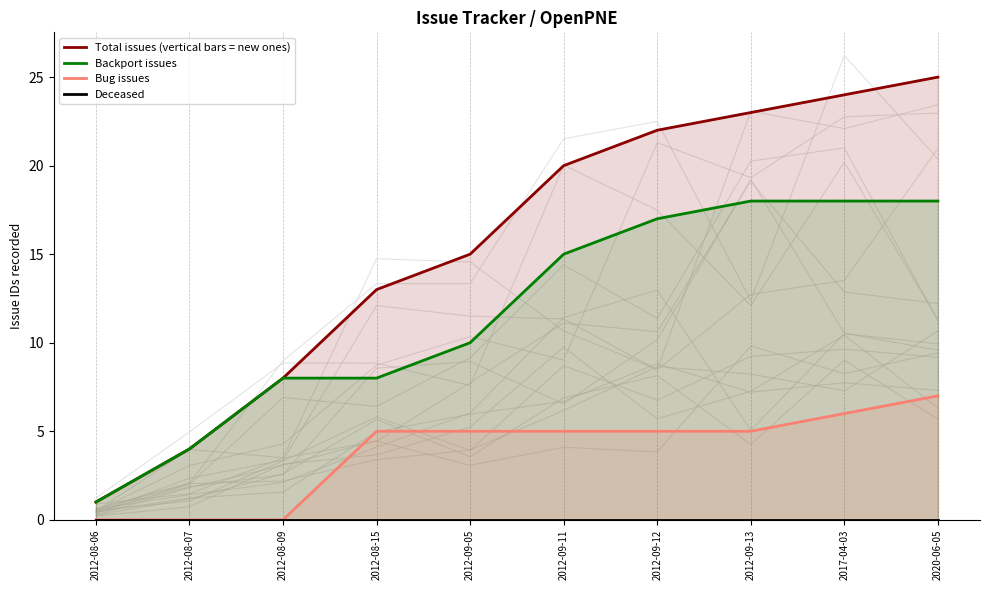

Reading left to right, list all the values displayed in this chart.

Total issues (vertical bars = new ones): 2012-08-06=1	2012-08-07=4	2012-08-09=8	2012-08-15=13	2012-09-05=15	2012-09-11=20	2012-09-12=22	2012-09-13=23	2017-04-03=24	2020-06-05=25
Backport issues: 2012-08-06=1	2012-08-07=4	2012-08-09=8	2012-08-15=8	2012-09-05=10	2012-09-11=15	2012-09-12=17	2012-09-13=18	2017-04-03=18	2020-06-05=18
Bug issues: 2012-08-06=0	2012-08-07=0	2012-08-09=0	2012-08-15=5	2012-09-05=5	2012-09-11=5	2012-09-12=5	2012-09-13=5	2017-04-03=6	2020-06-05=7
Deceased: 2012-08-06=0	2012-08-07=0	2012-08-09=0	2012-08-15=0	2012-09-05=0	2012-09-11=0	2012-09-12=0	2012-09-13=0	2017-04-03=0	2020-06-05=0